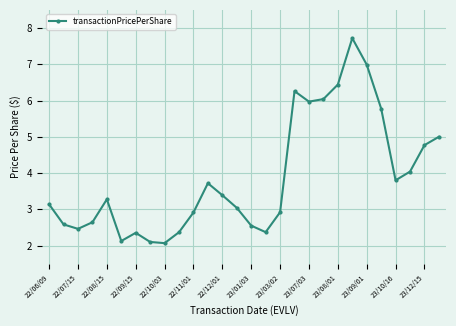

What is the sum of all values?

108.8